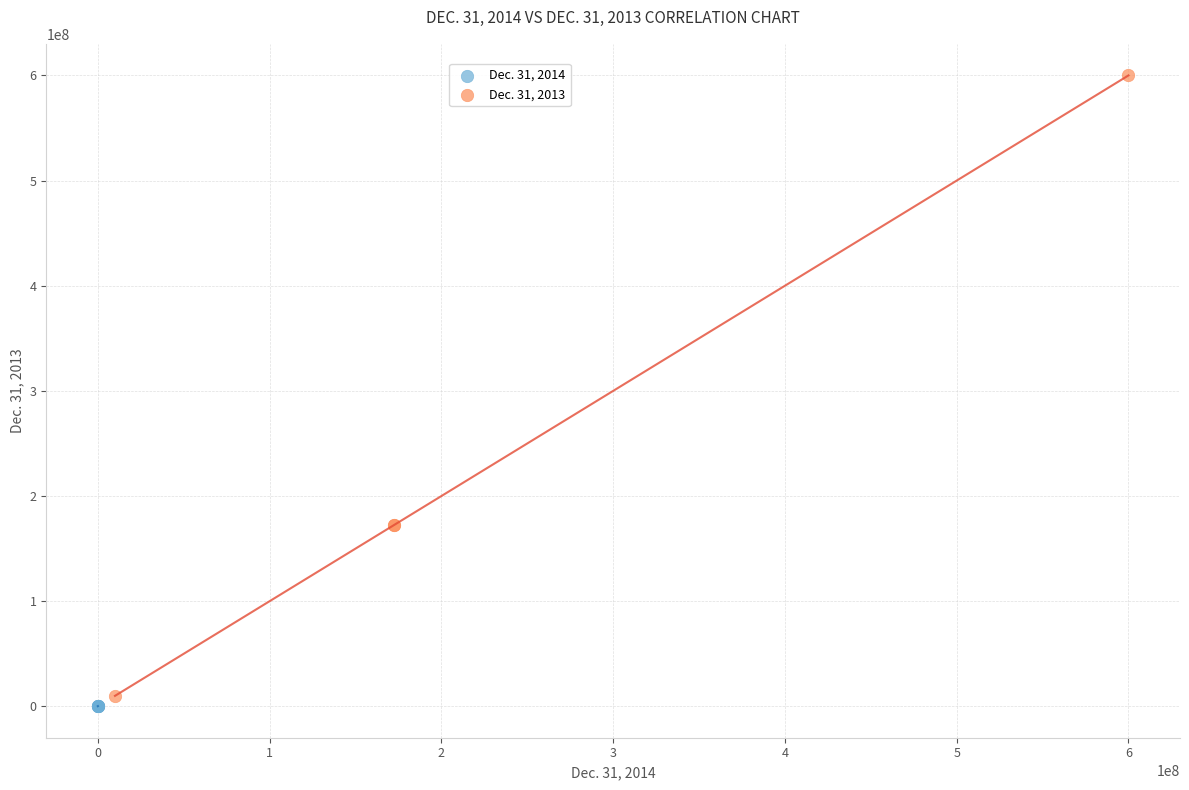

Which series contains the highest Y value?

Dec. 31, 2013